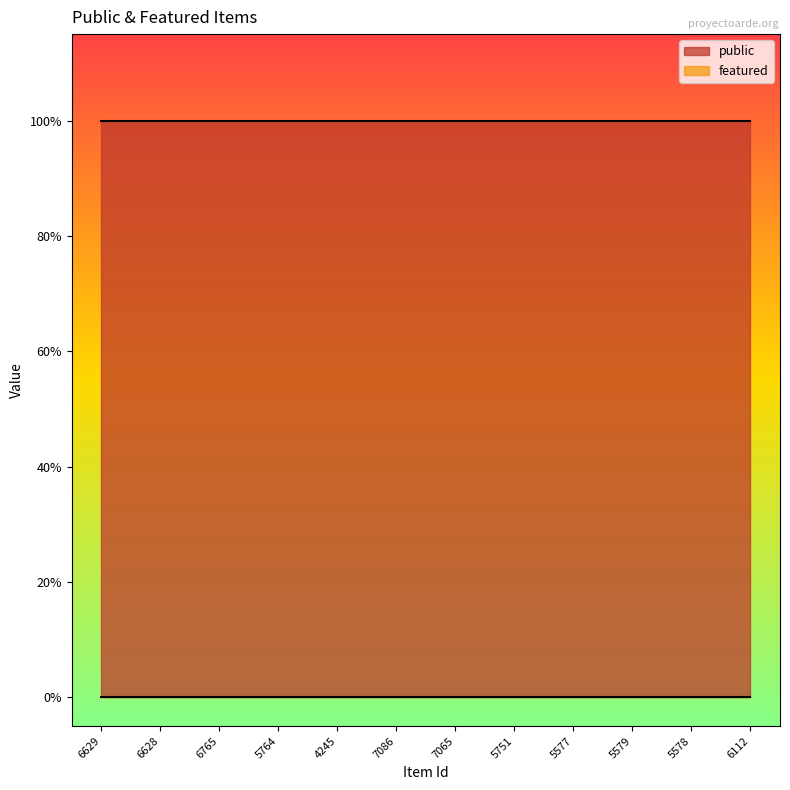

Is the value of featured at 6765 greater than the value of public at 5577?

No